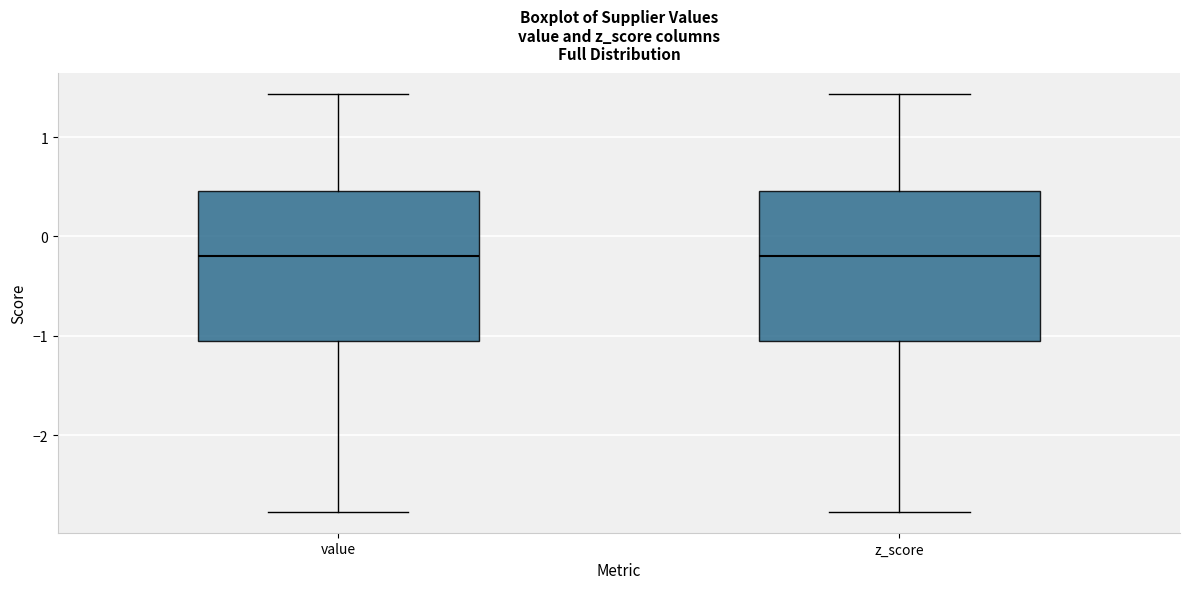

Where does the lower whisker of the box for value end on the y-axis? The values are not printed on the chart, so give them approximately, as read against the axis.

-2.8